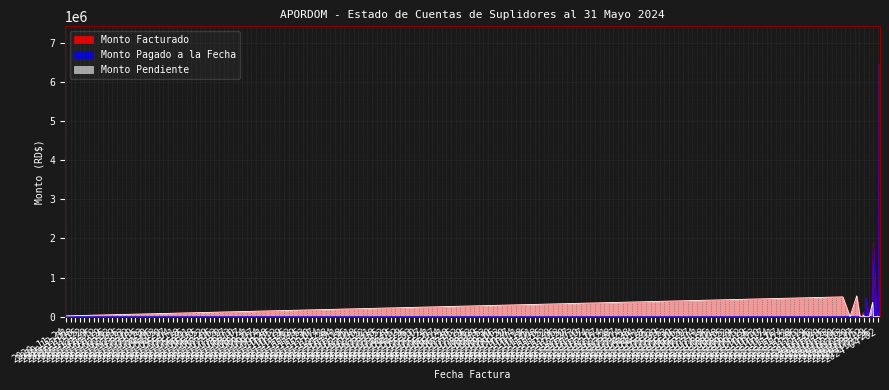

Which category has the lowest value across all series?

2020-11-23